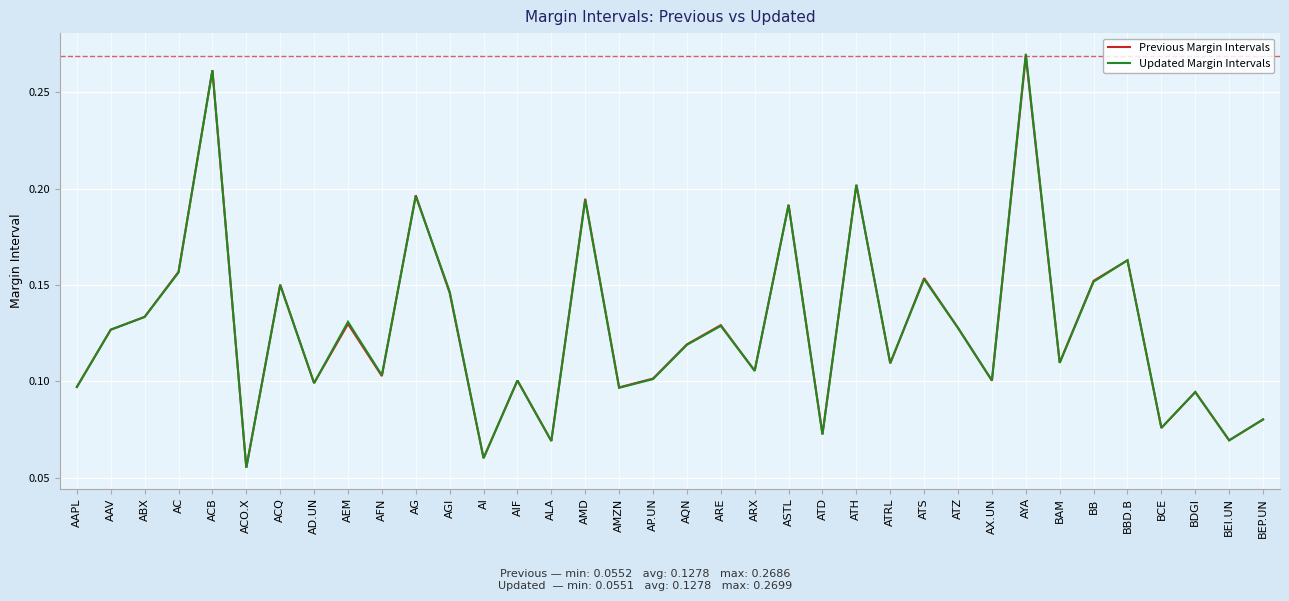

What position from the right is ACO.X?

31